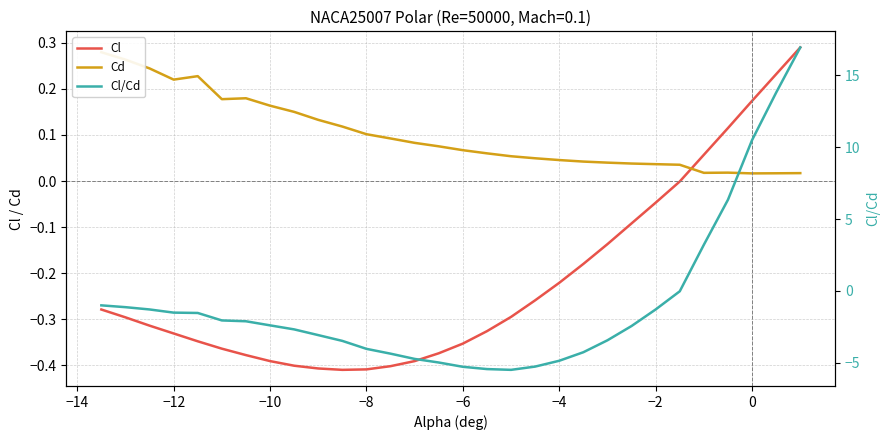

Which has a higher value, −4 or 15?

15